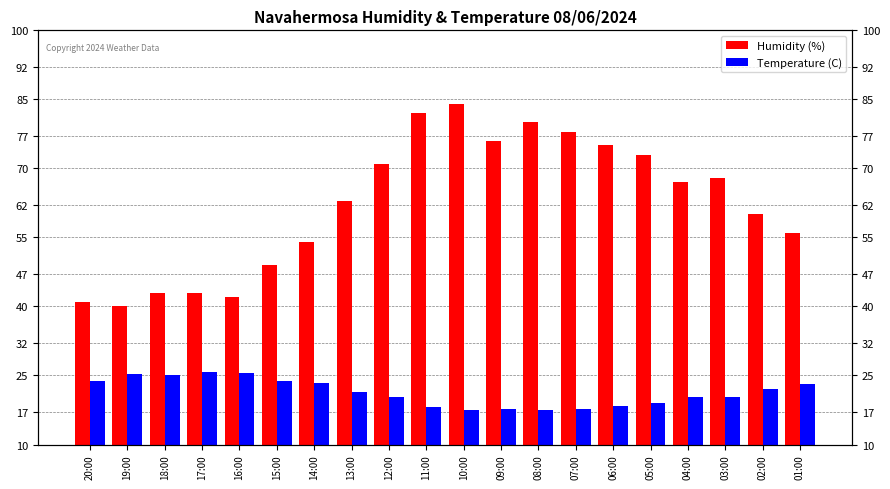

List the labels in order of Humidity (%) value, largest first.

10:00, 11:00, 08:00, 07:00, 09:00, 06:00, 05:00, 12:00, 03:00, 04:00, 13:00, 02:00, 01:00, 14:00, 15:00, 18:00, 17:00, 16:00, 20:00, 19:00